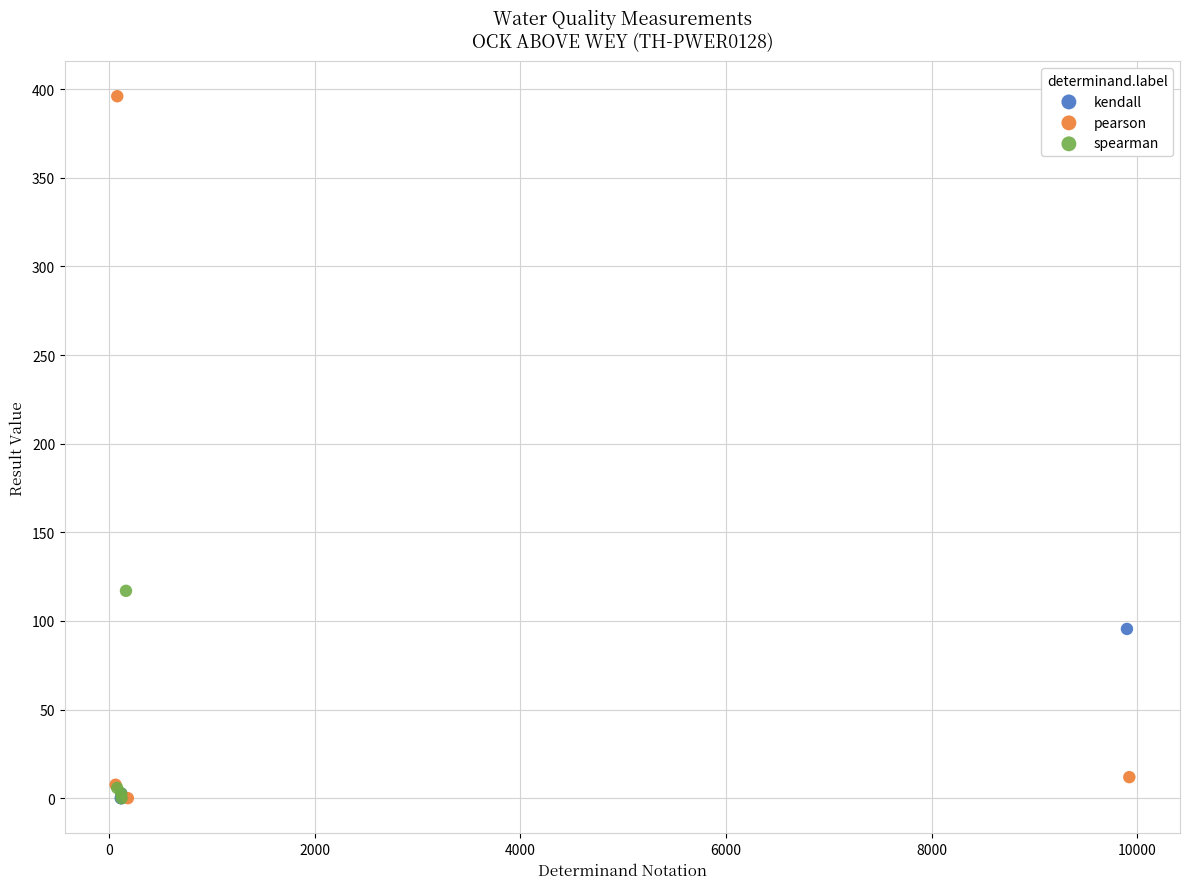

Which series has the widest spread of Y values?

pearson